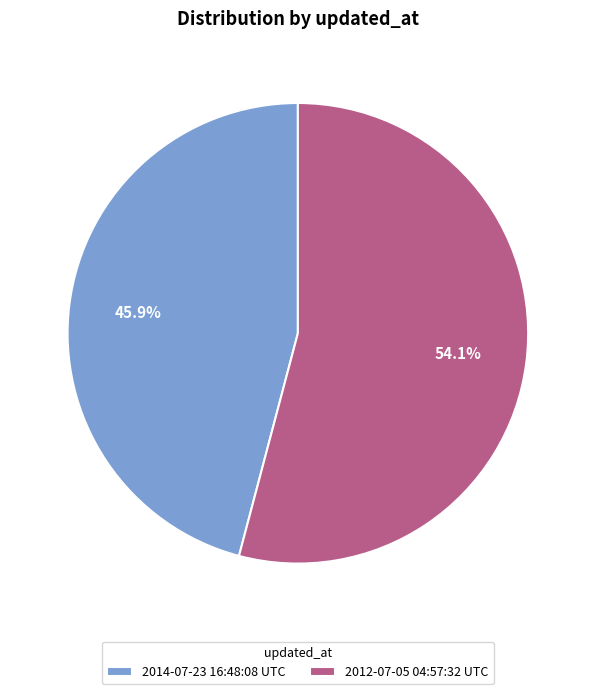

To the nearest percent, what portion does 2012-07-05 04:57:32 UTC represent?

54%